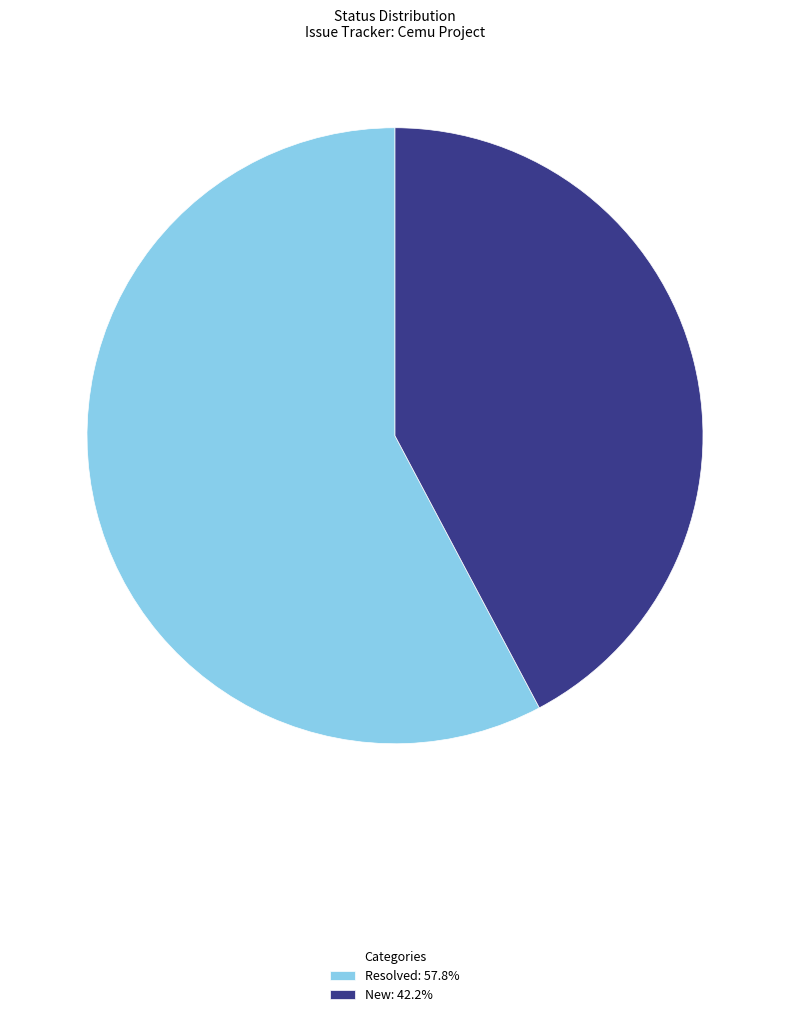

Which has a higher value, New or Resolved?

Resolved